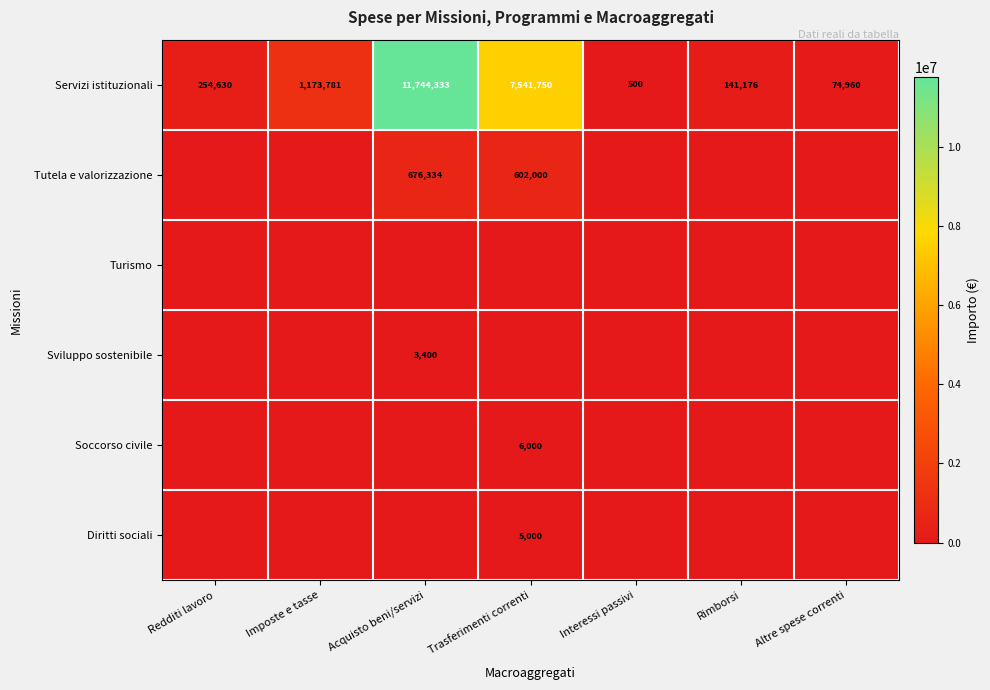

True or false: Servizi istituzionali has a value of 2786140 at Acquisto beni/servizi.

False